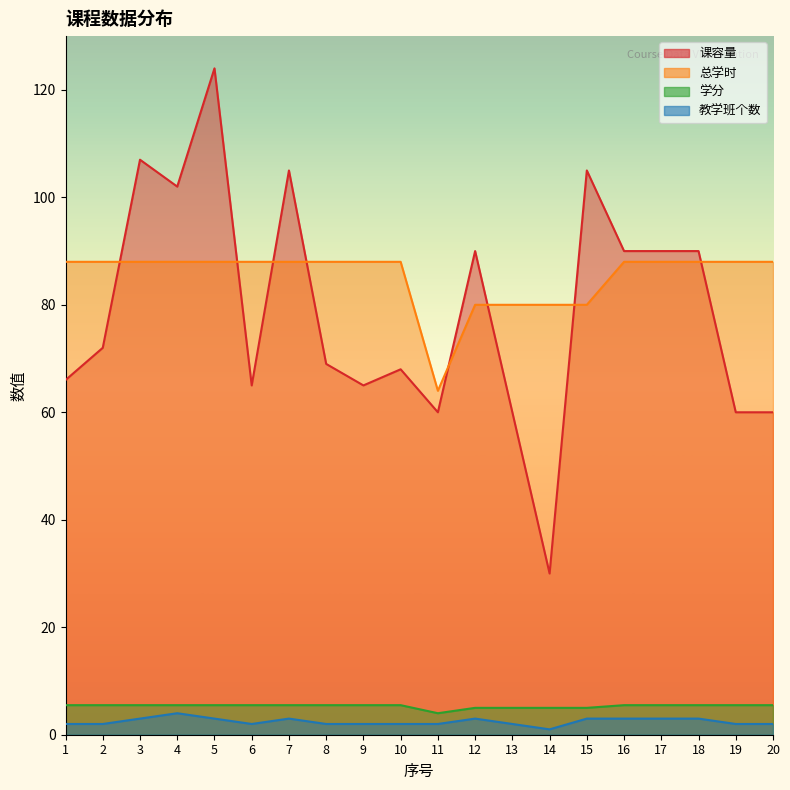

At which label is 课容量 closest to 77?

2